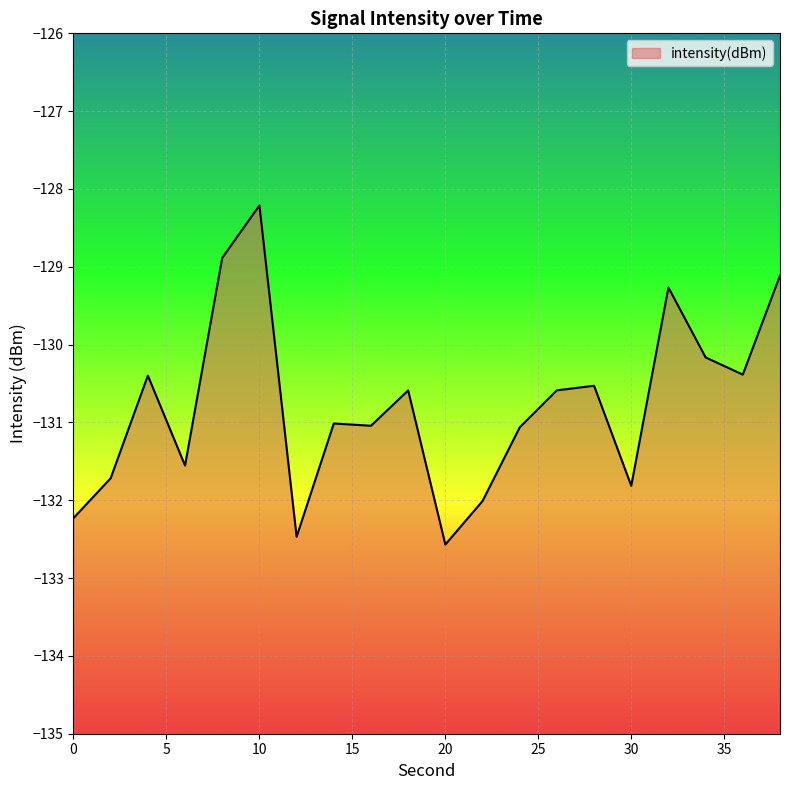

List the labels in order of value, largest first.

10, 8, 38, 32, 34, 36, 4, 28, 26, 18, 14, 16, 24, 6, 2, 30, 22, 0, 12, 20